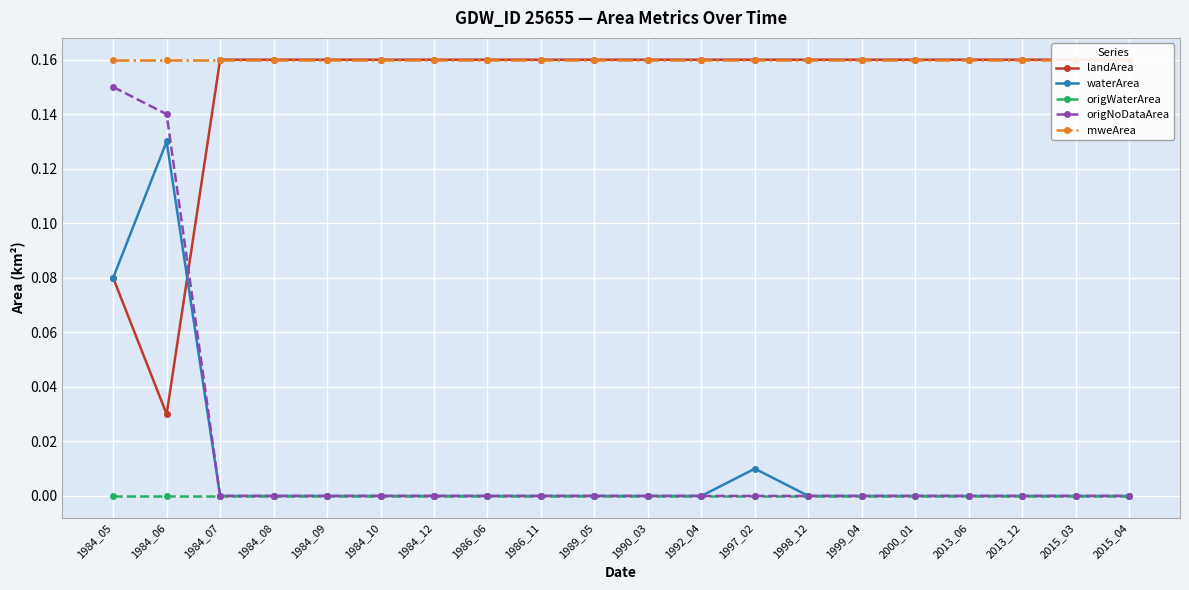

What is the total value across all series at 2000_01?

0.3